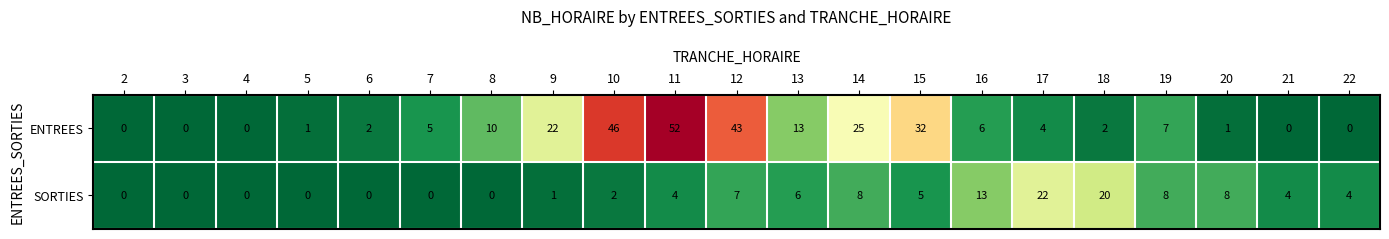

Rank the series by their maximum value, from highest to lowest.

ENTREES, SORTIES